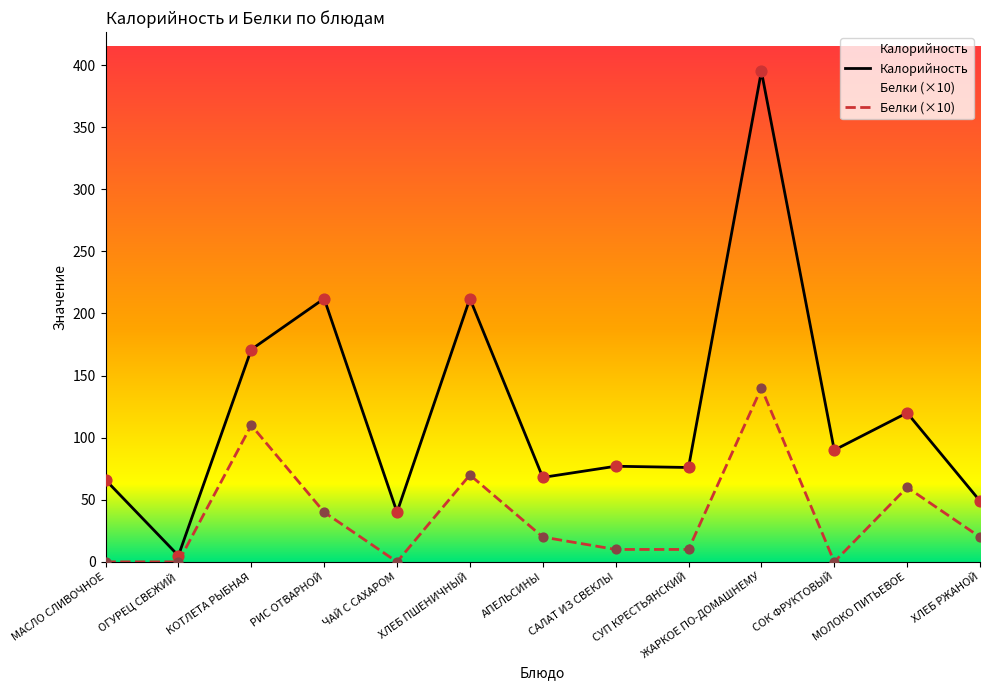

What is the total value across all series at САЛАТ ИЗ СВЕКЛЫ?

87